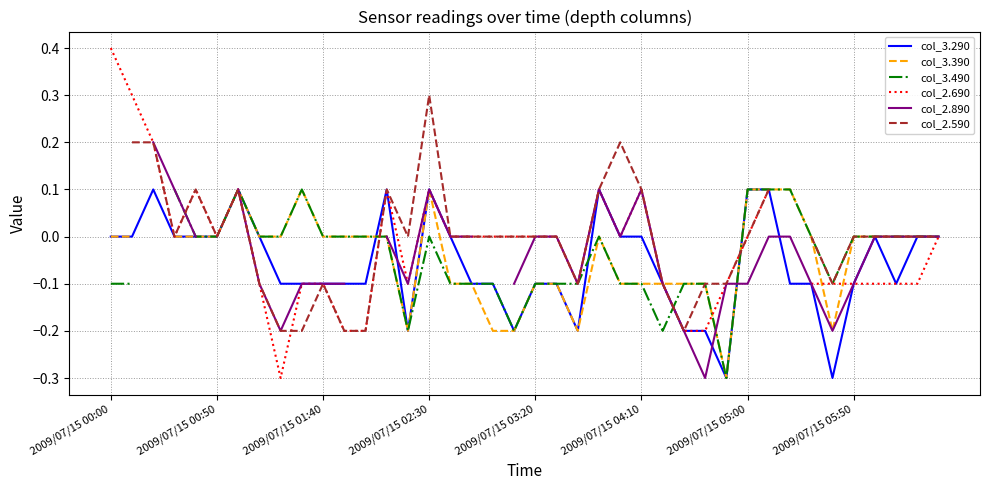

What are all the series names shown in the legend?

col_3.290, col_3.390, col_3.490, col_2.690, col_2.890, col_2.590